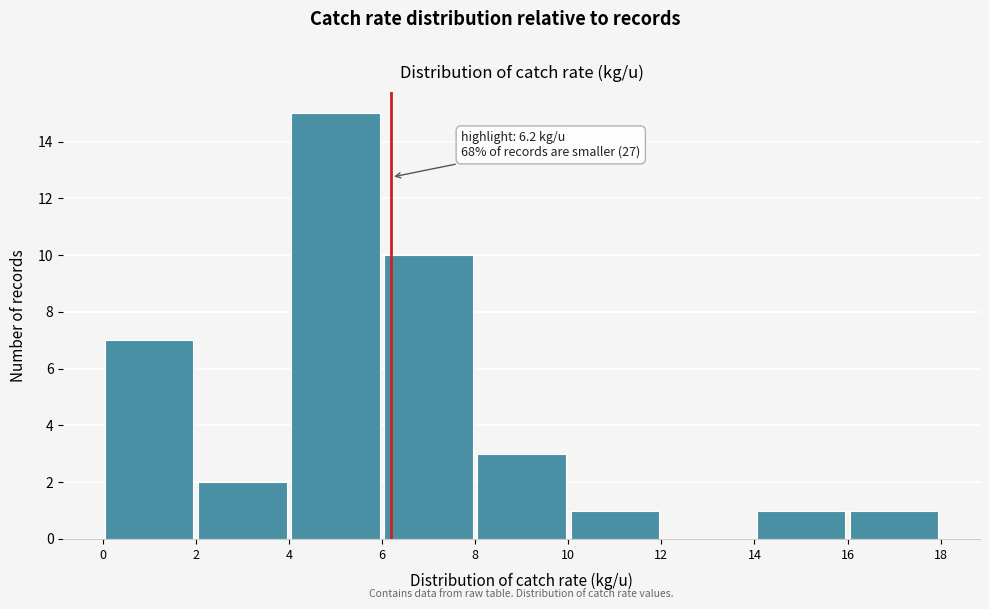

Which range on the x-axis has the tallest bar?

4 to 6